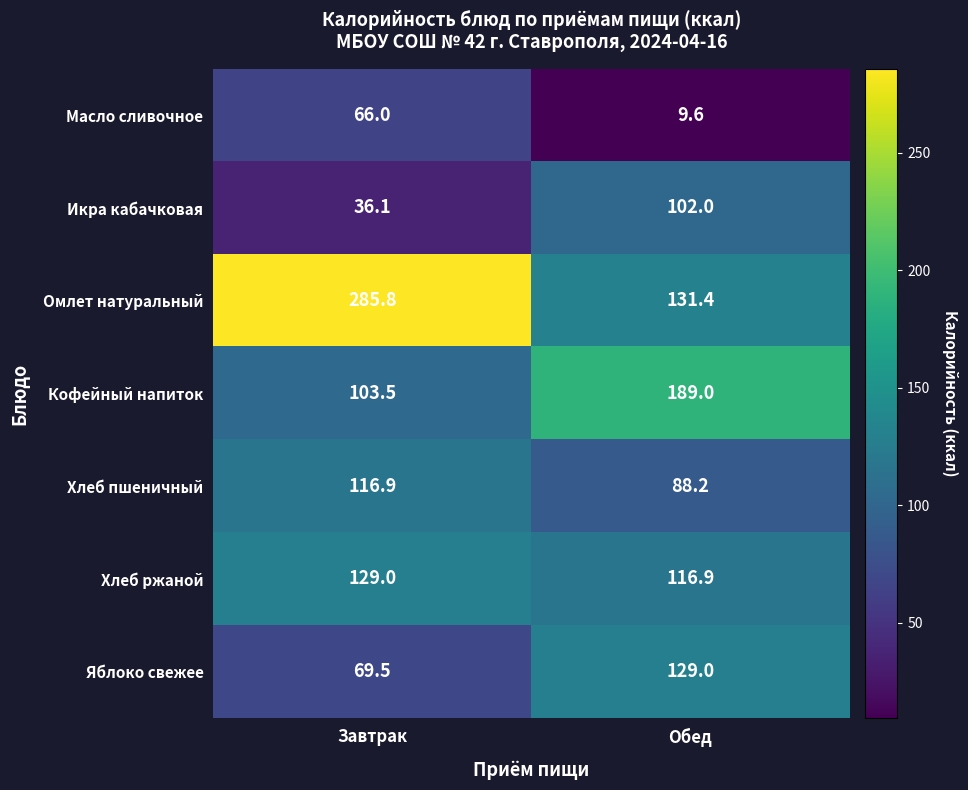

What is the sum of the Хлеб пшеничный values at Обед and Завтрак?

205.1